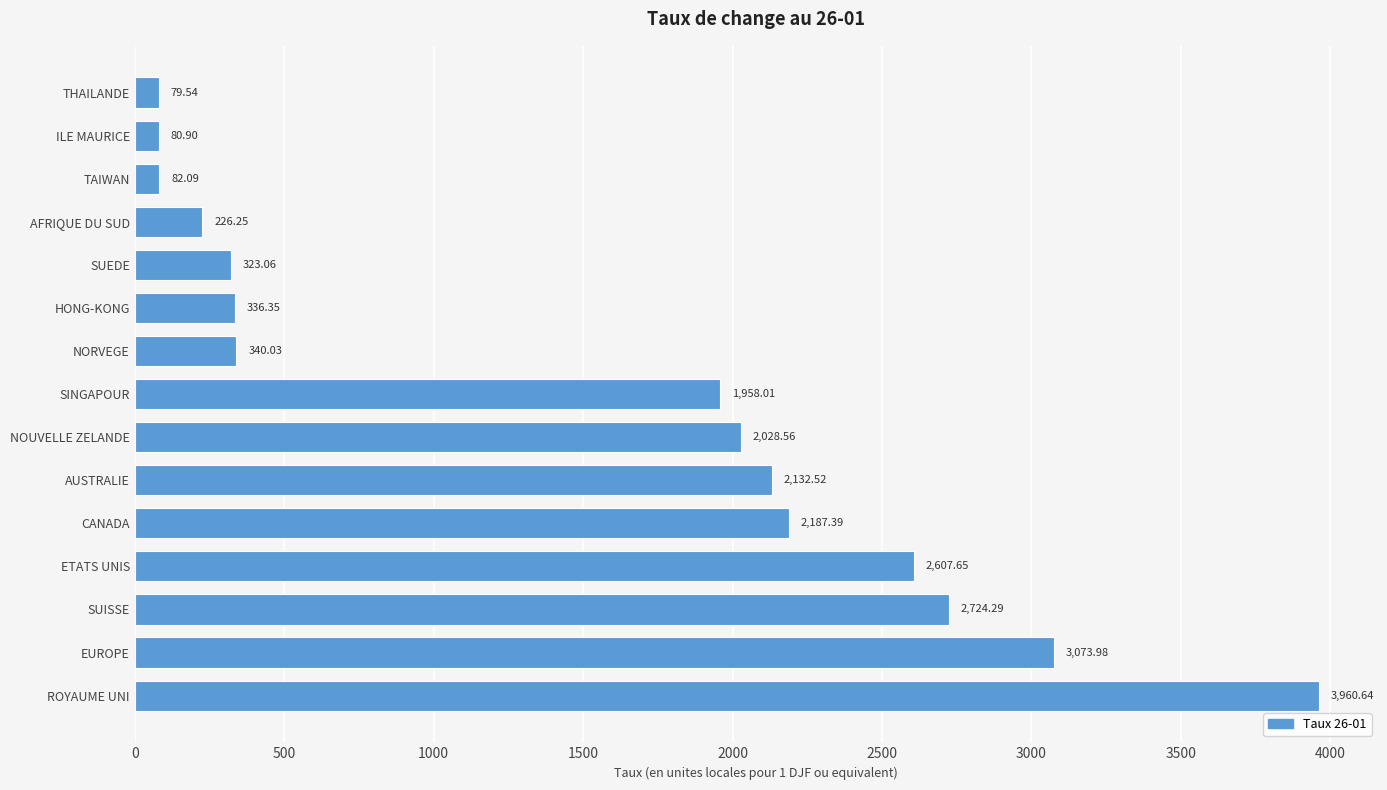

Rank the categories by value from lowest to highest.

THAILANDE, ILE MAURICE, TAIWAN, AFRIQUE DU SUD, SUEDE, HONG-KONG, NORVEGE, SINGAPOUR, NOUVELLE ZELANDE, AUSTRALIE, CANADA, ETATS UNIS, SUISSE, EUROPE, ROYAUME UNI